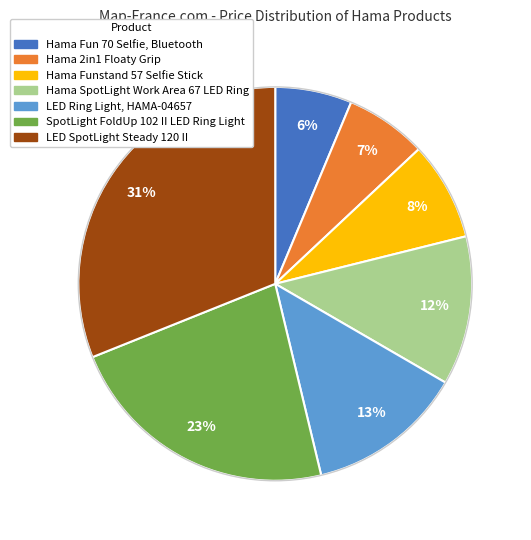

To the nearest percent, what is the difference between the largest and smallest slice percentages?

25%